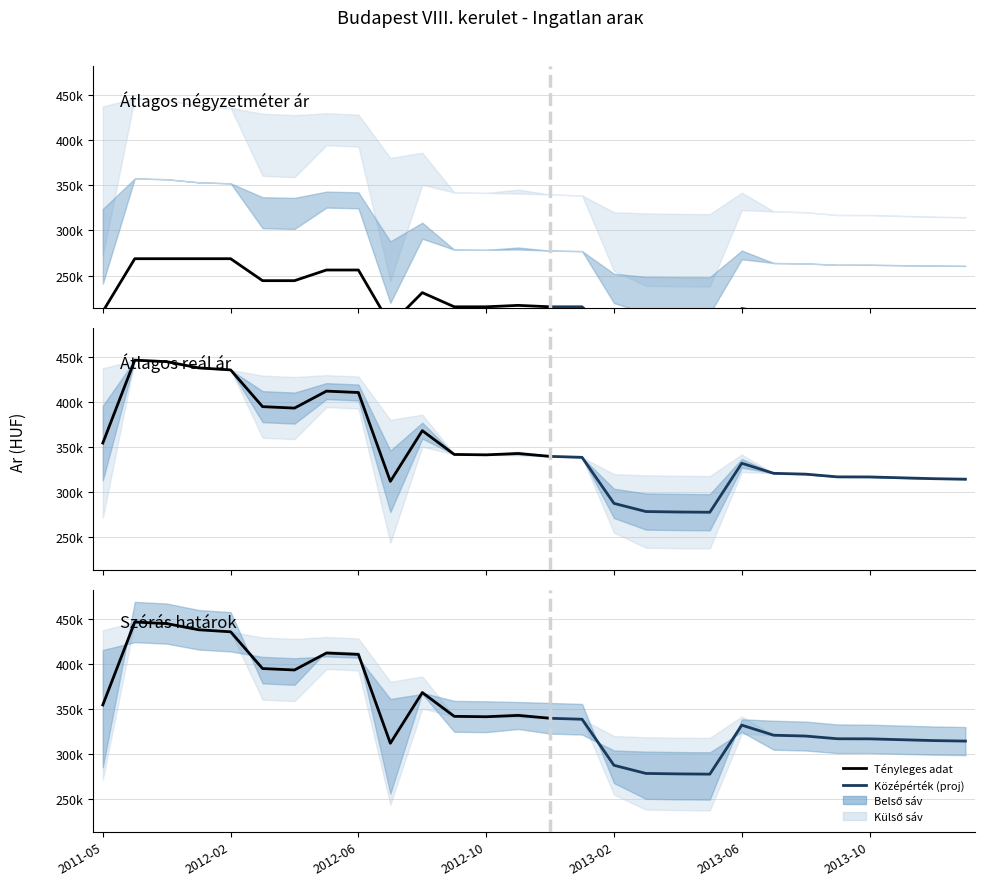

Where does the Szoras also hatar series first go above 338734?

2011-11